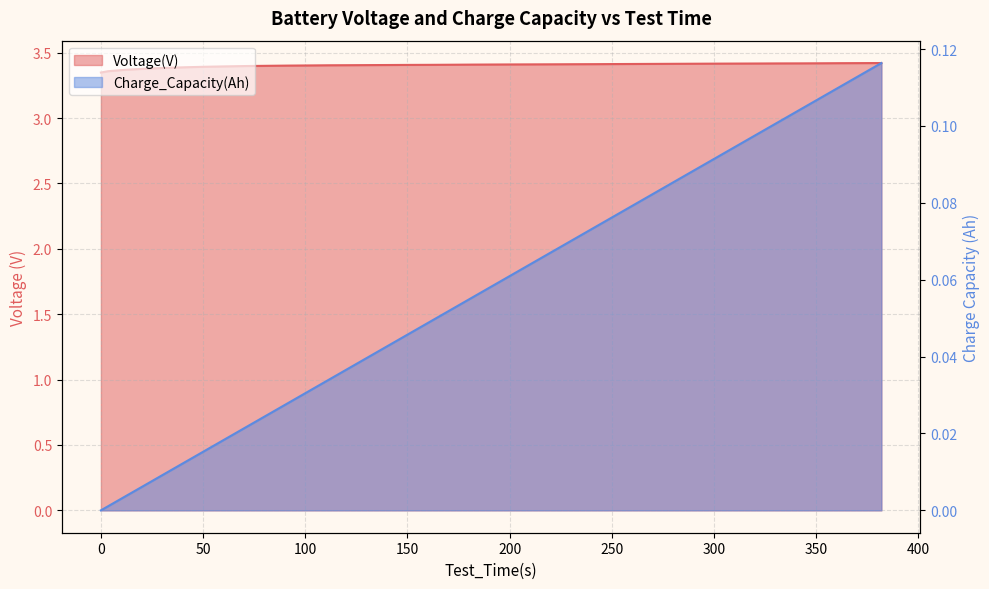

At which label does Voltage(V) reach its minimum?

0.053808752499315